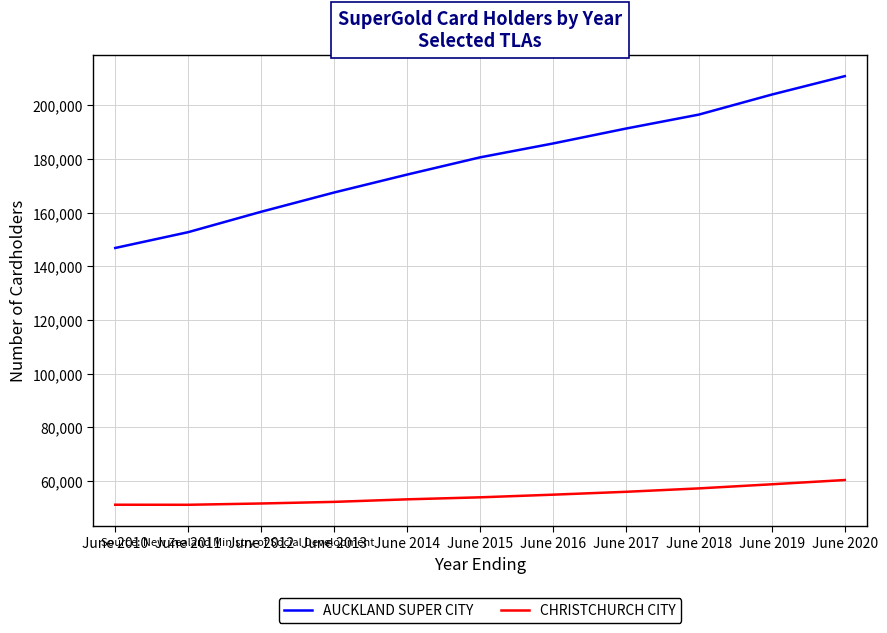

What is the difference between the maximum and second lowest values in the CHRISTCHURCH CITY series?

9205